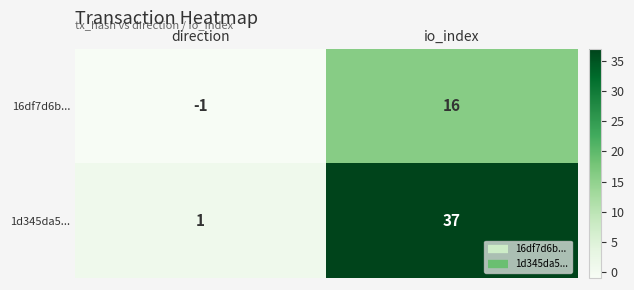

The 1d345da5... series shows 1 at direction. True or false?

True